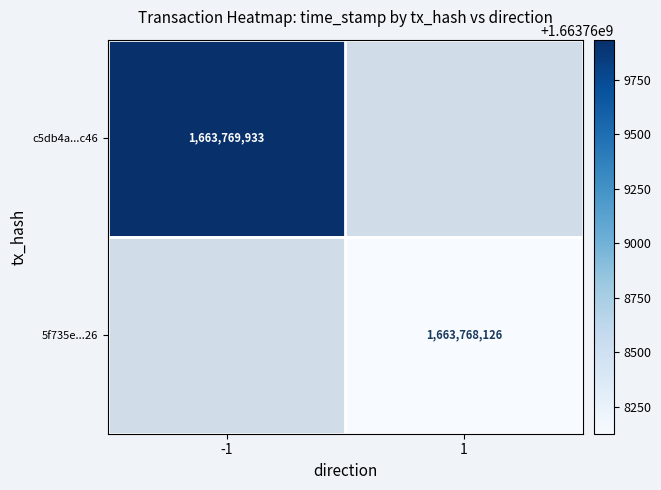

Is the value of 5f735e...26 at 1 greater than the value of c5db4a...c46 at -1?

No